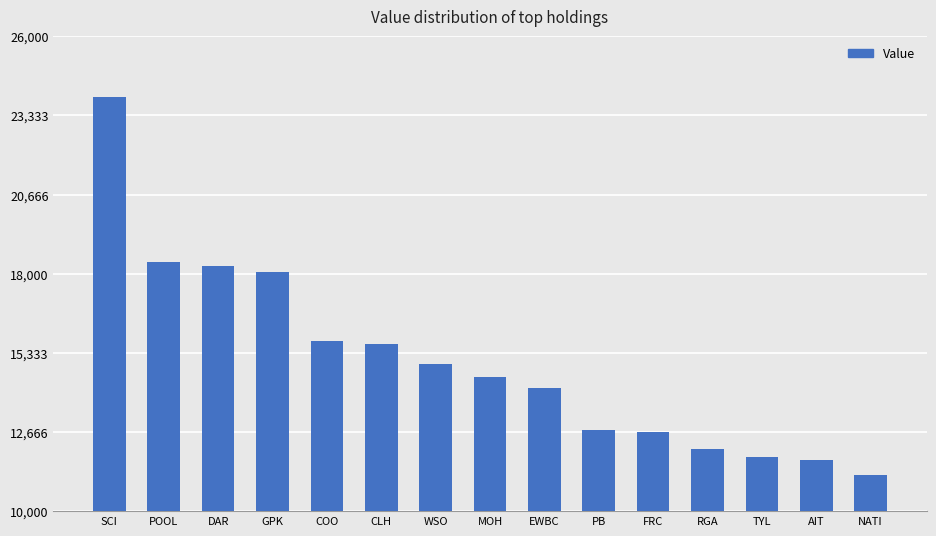

What is the value of the 14th bar from the left?

11710